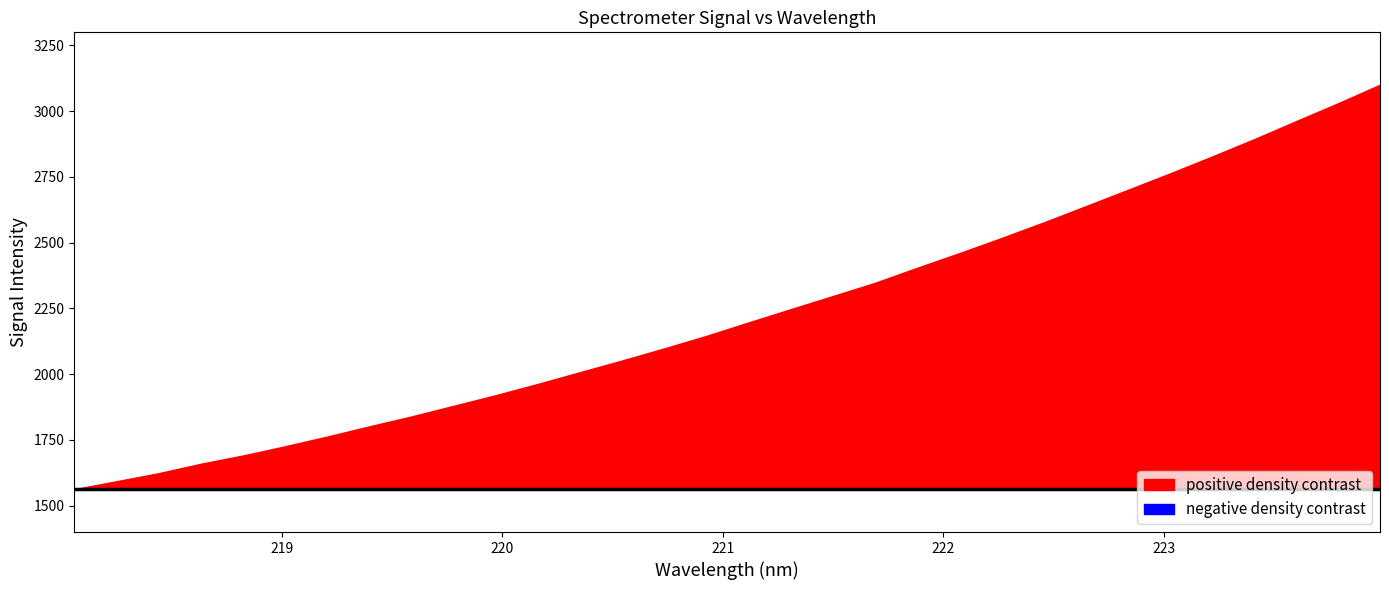

What is the sum of the values at 218.8244 and 223.7895?

4721.2